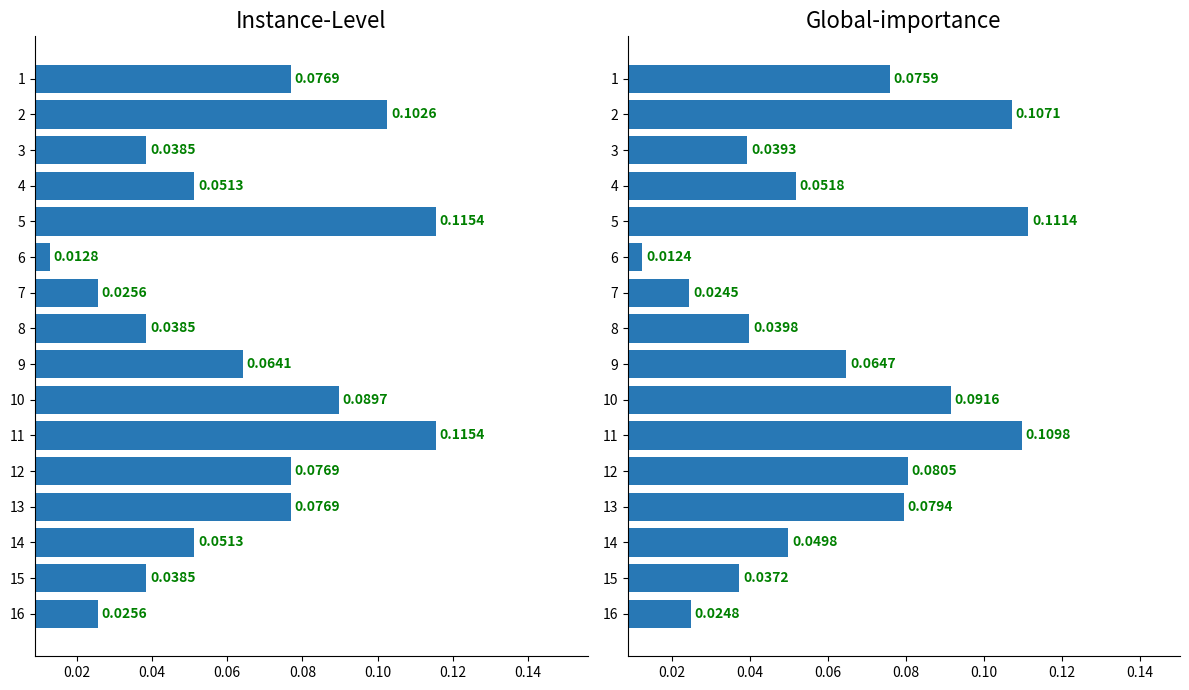

What is the value of the Instance-Level bar at the 4th from the left?

0.1